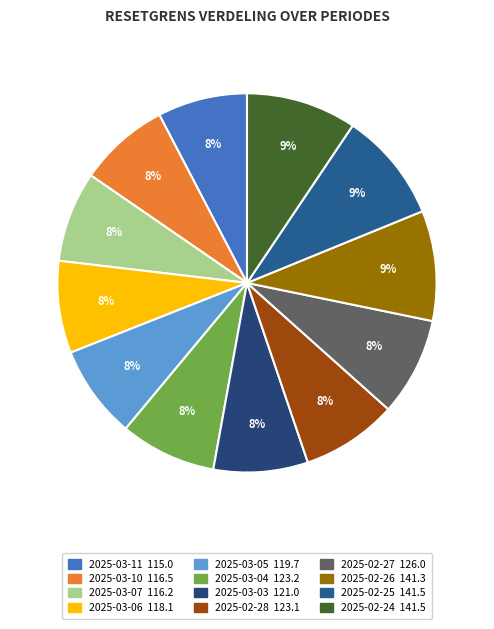

True or false: 2025-03-04 accounts for 8% of the total.

True